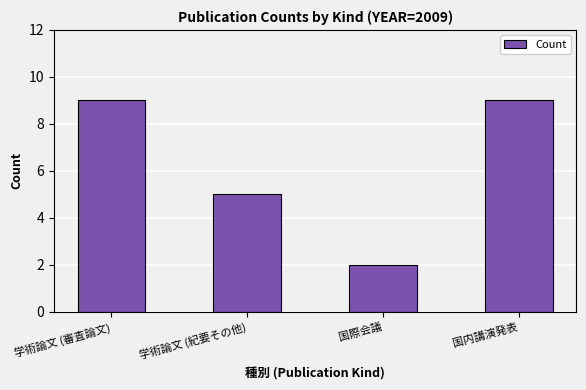

Which category has the lowest value across all series?

国際会議